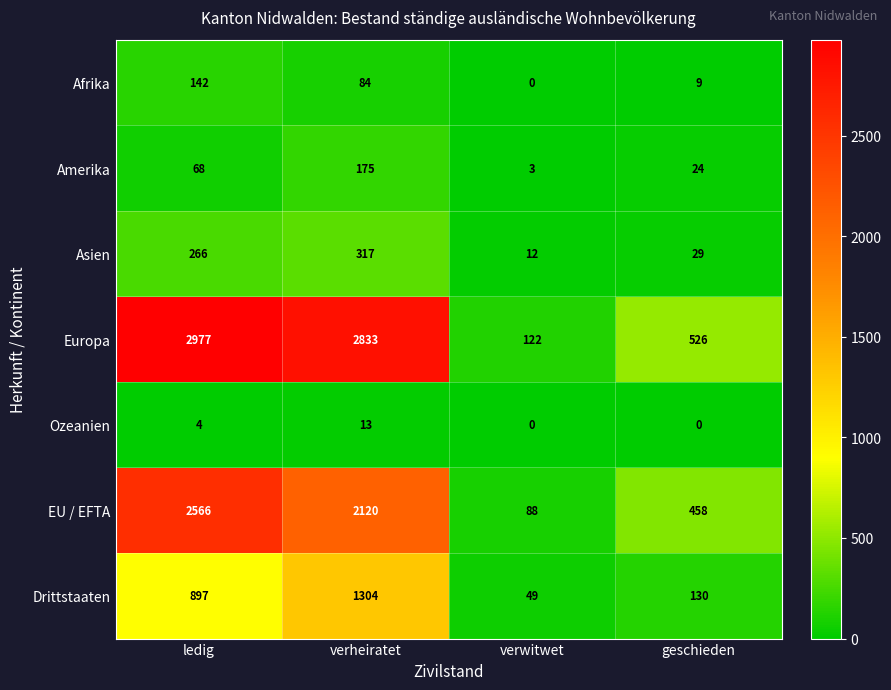

Reading right to left, transcribe all the data shown in this chart.

Afrika: geschieden=9	verwitwet=0	verheiratet=84	ledig=142
Amerika: geschieden=24	verwitwet=3	verheiratet=175	ledig=68
Asien: geschieden=29	verwitwet=12	verheiratet=317	ledig=266
Europa: geschieden=526	verwitwet=122	verheiratet=2833	ledig=2977
Ozeanien: geschieden=0	verwitwet=0	verheiratet=13	ledig=4
EU / EFTA: geschieden=458	verwitwet=88	verheiratet=2120	ledig=2566
Drittstaaten: geschieden=130	verwitwet=49	verheiratet=1304	ledig=897